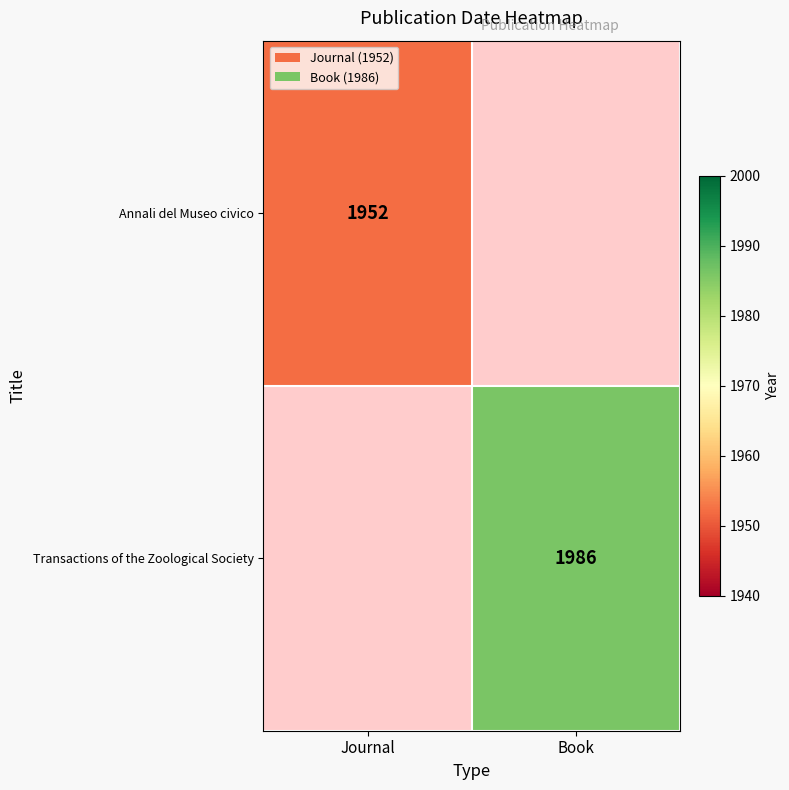

The Transactions of the Zoological Society series shows 1986 at Book. True or false?

True